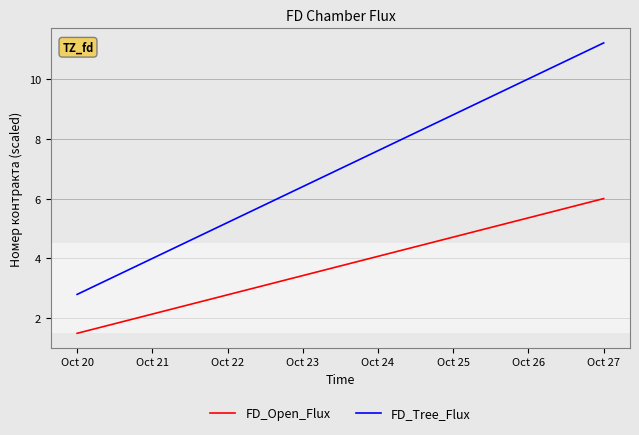

What is the difference between the maximum and minimum values in the FD_Open_Flux series?

4.5